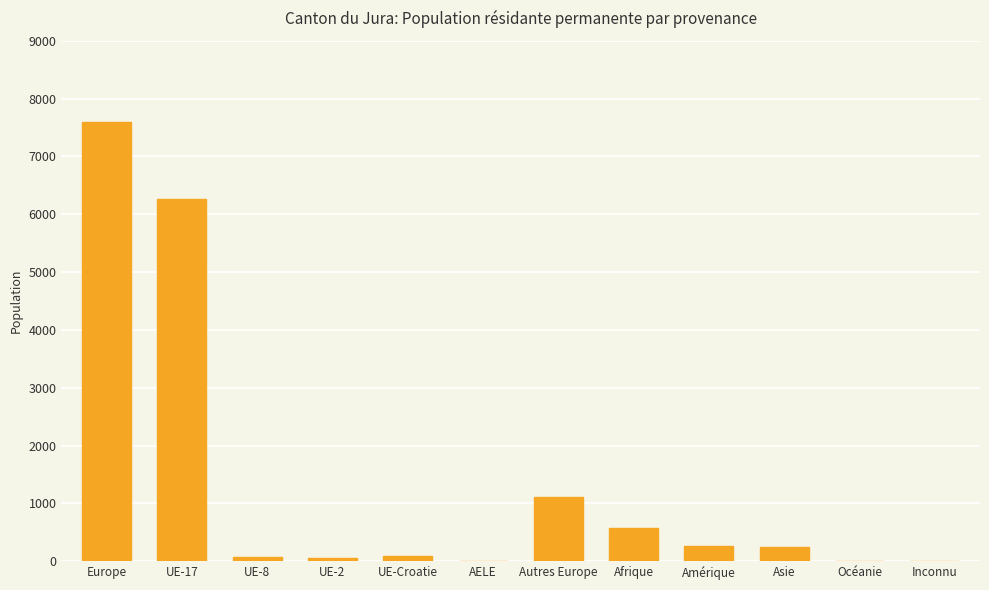

Which category has the highest value across all series?

Europe